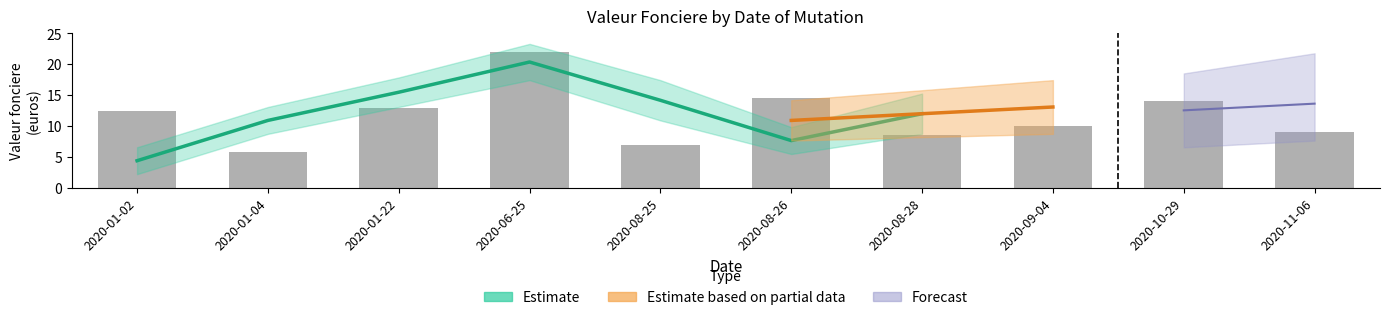

Does the chart contain any negative values?

No